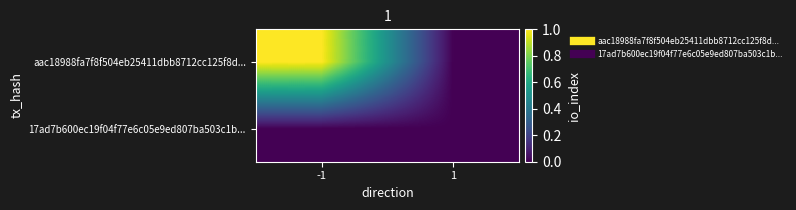

At 1, list the series in order from largest to smallest.

aac18988fa7f8f504eb25411dbb8712cc125f8d..., 17ad7b600ec19f04f77e6c05e9ed807ba503c1b...